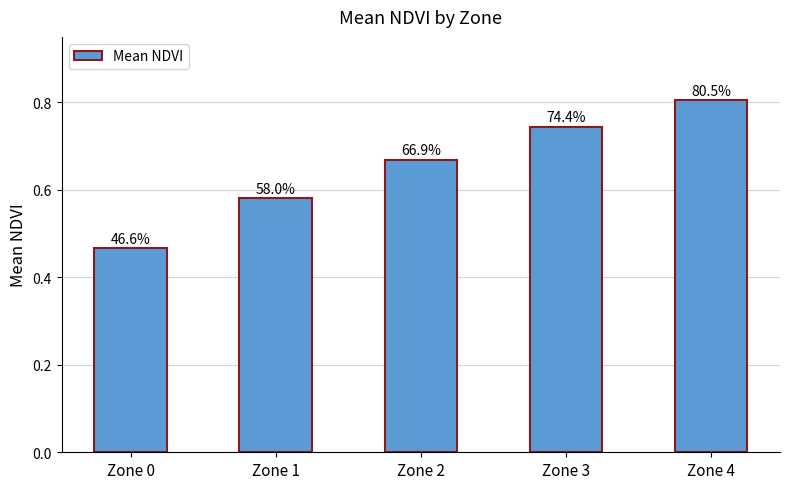

What is the value of the 4th bar from the left?

0.7